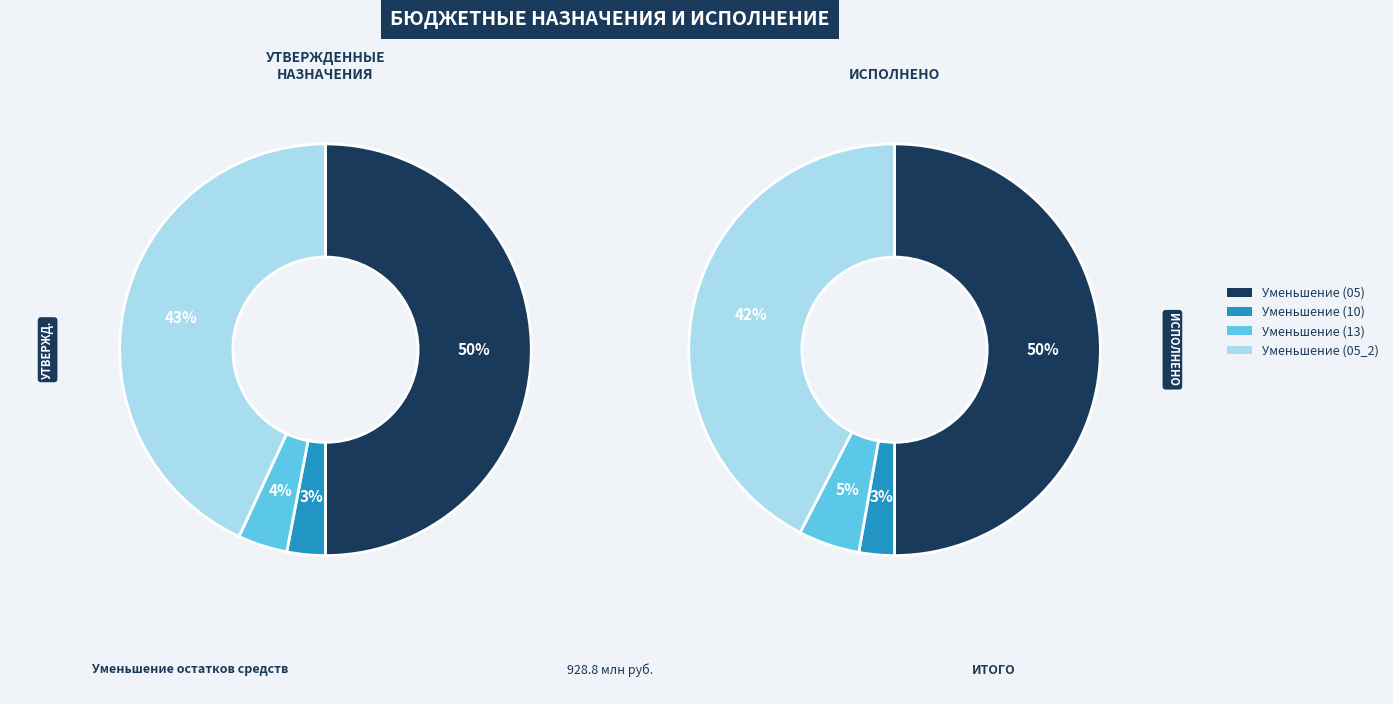

To the nearest percent, what percentage of the pie is Уменьшение прочих остатков (13)?

4%